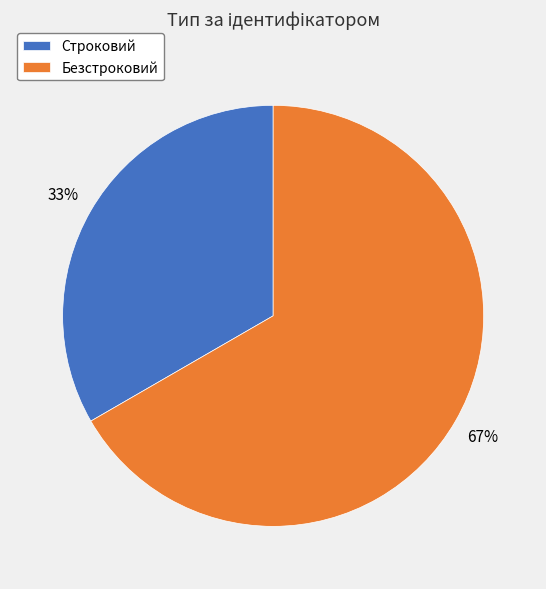

To the nearest percent, what is the combined percentage of Строковий and Безстроковий?

100%